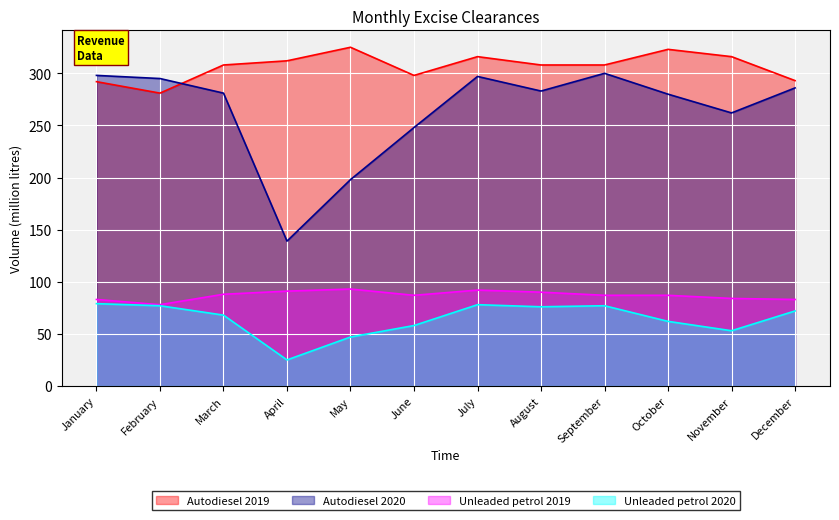

True or false: Unleaded petrol 2020 and Unleaded petrol 2019 cross at least once.

False